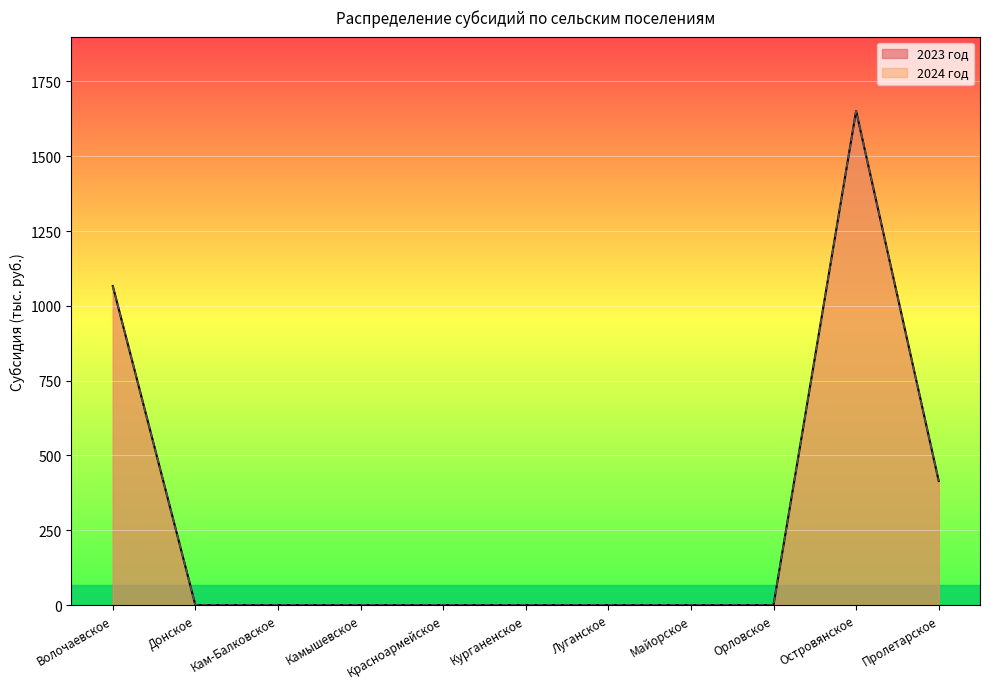

True or false: 2023 год has a value of 1066.2 at Волочаевское.

True